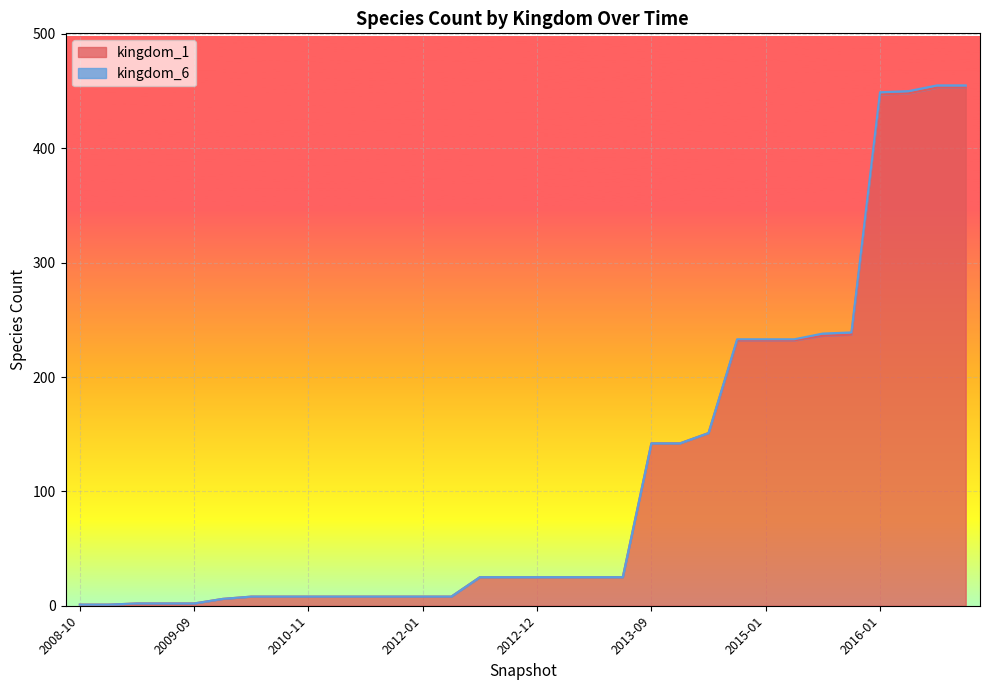

Does the chart display data point markers on the line(s)?

No